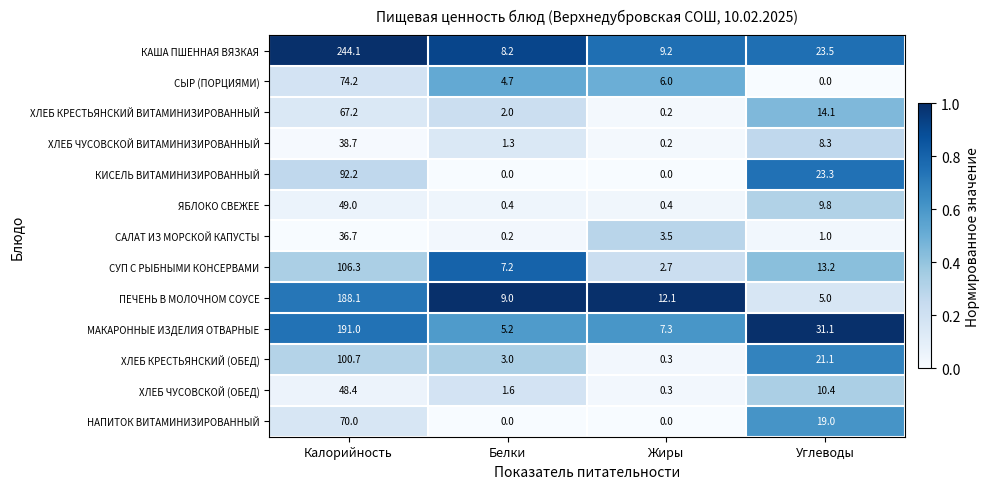

Which series has the largest total across all categories?

КАША ПШЕННАЯ ВЯЗКАЯ